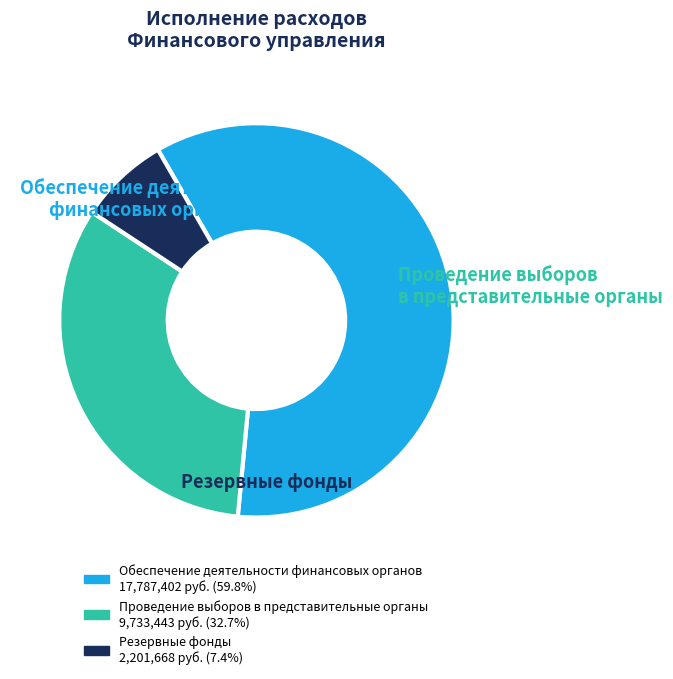

Which has a higher value, Проведение выборов в представительные органы or Резервные фонды?

Проведение выборов в представительные органы